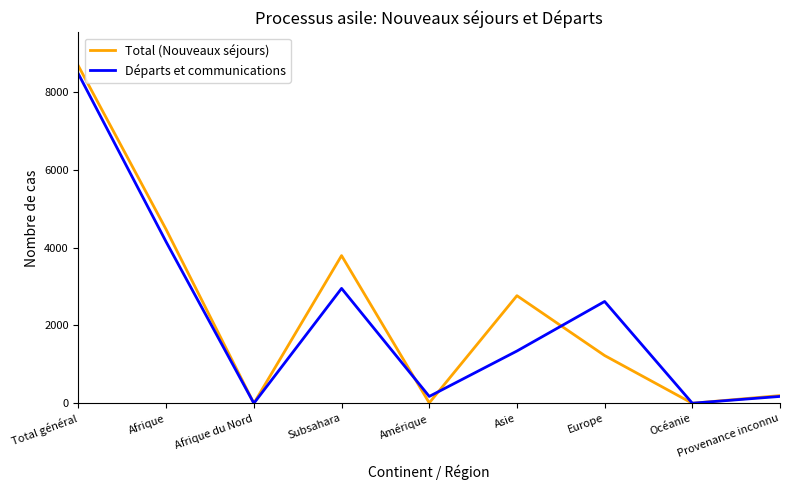

How many interior local valleys does the Total (Nouveaux séjours) series have?

3